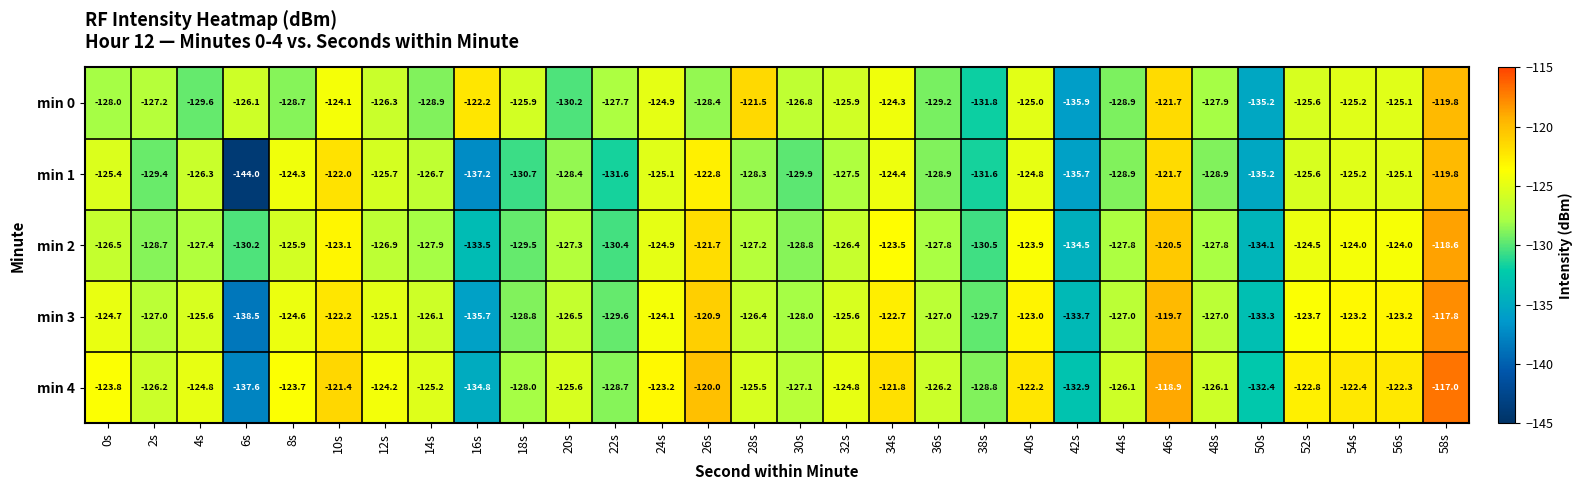

Which category has the highest value in the min 0 series?

58s